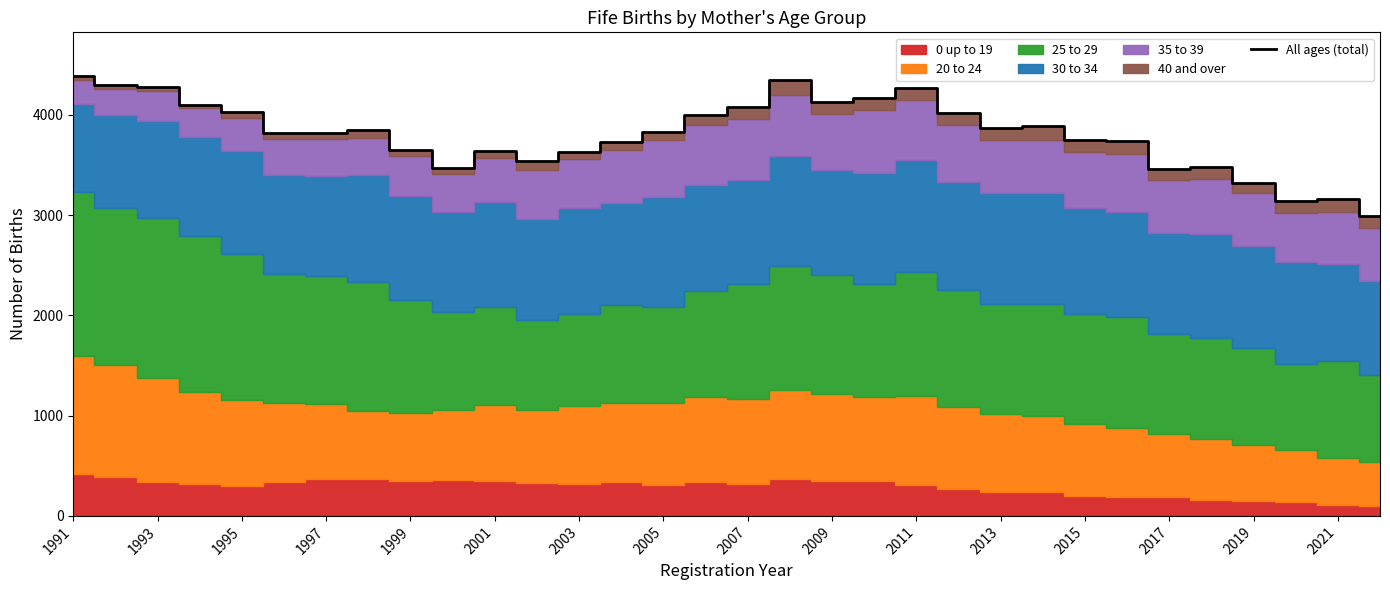

The All ages (total) series shows 3325 at 2019. True or false?

True